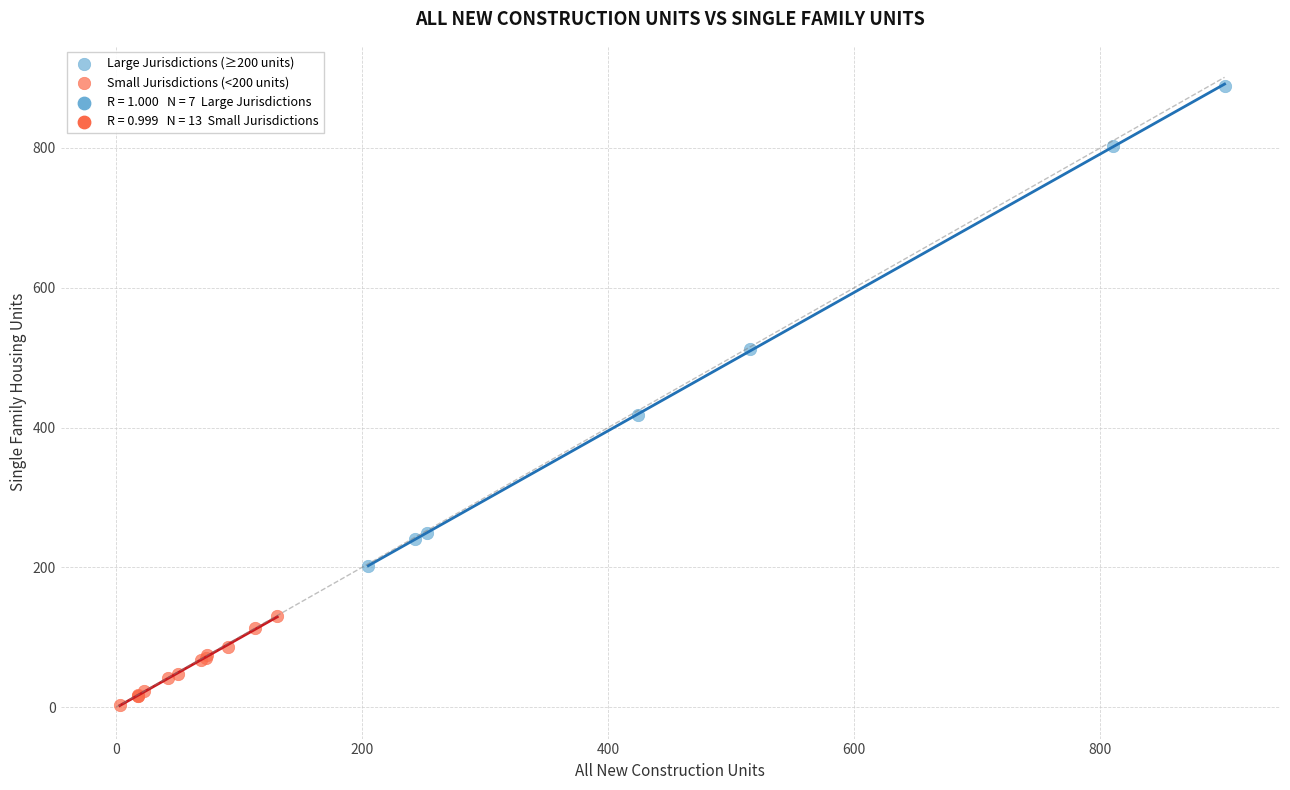

Which series has the widest spread of Y values?

Large Jurisdictions (≥200 units)